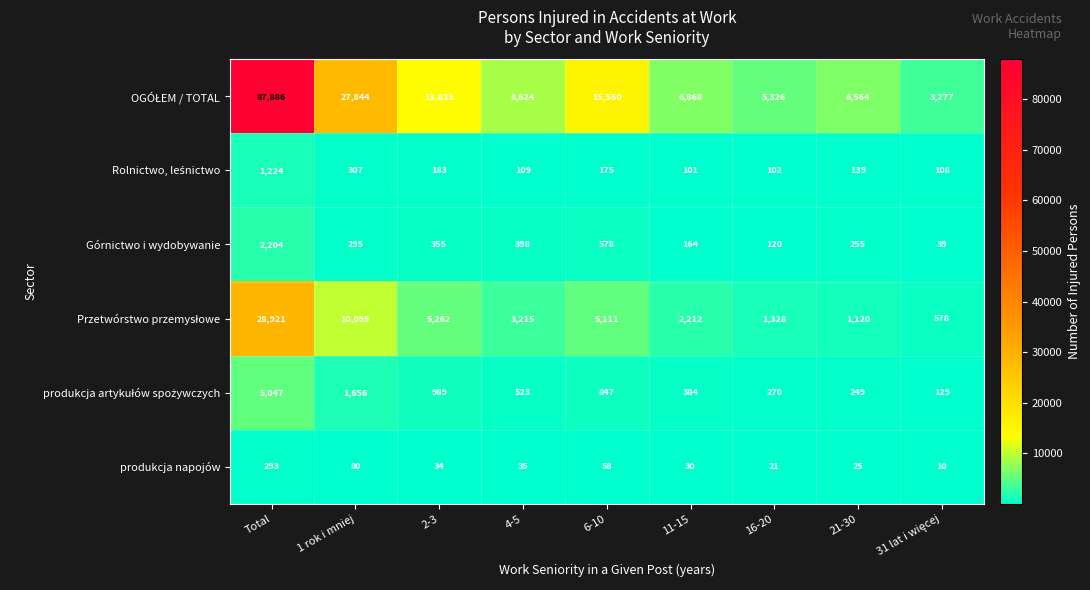

How many categories are shown in the chart?

9